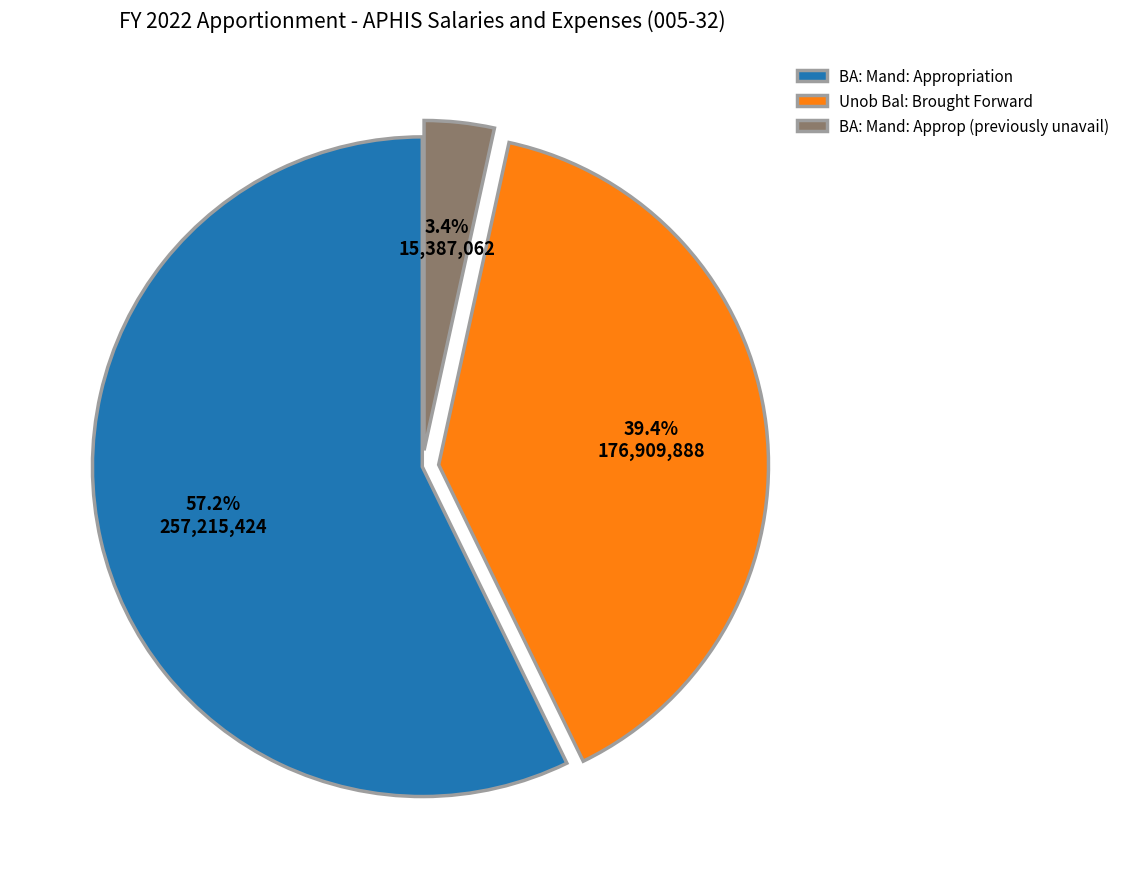

Which category has the smallest portion of the pie?

BA: Mand: Approp (previously unavail)